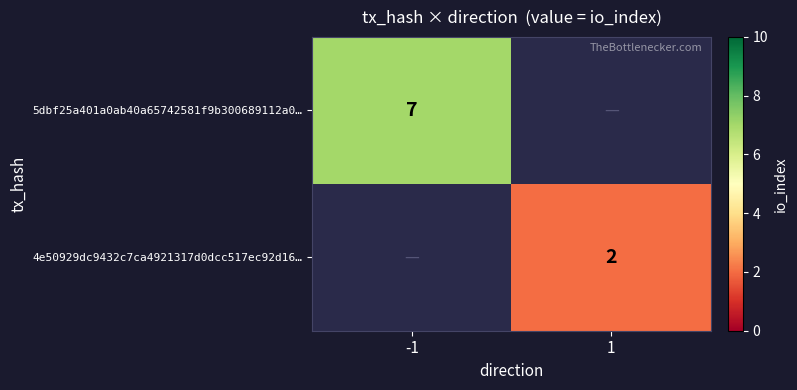

At how many categories does at least one series exceed 5?

1